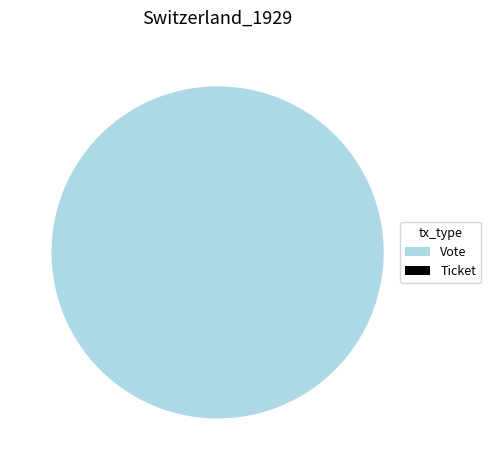

What percentage is the Vote slice, to the nearest percent?

100%